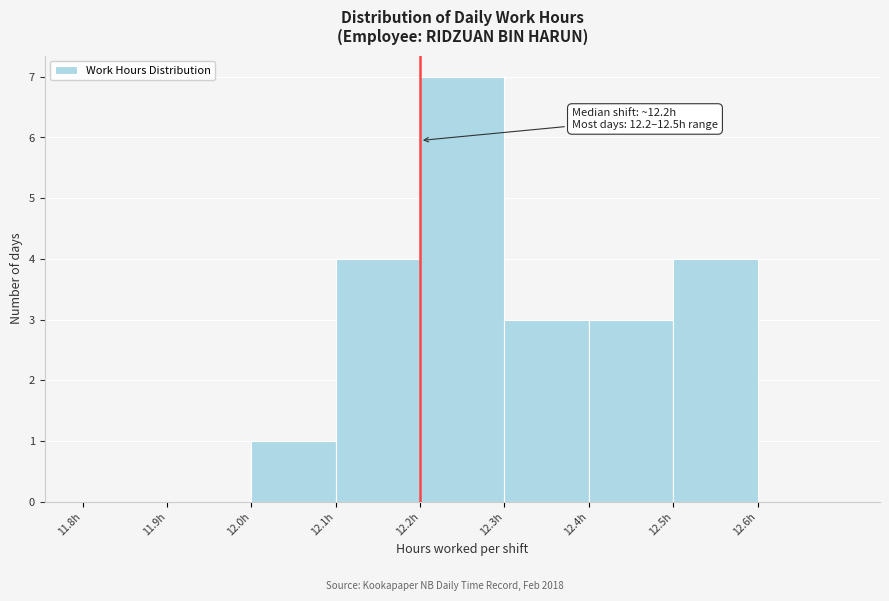

Which range on the x-axis has the tallest bar?

12.2 to 12.3